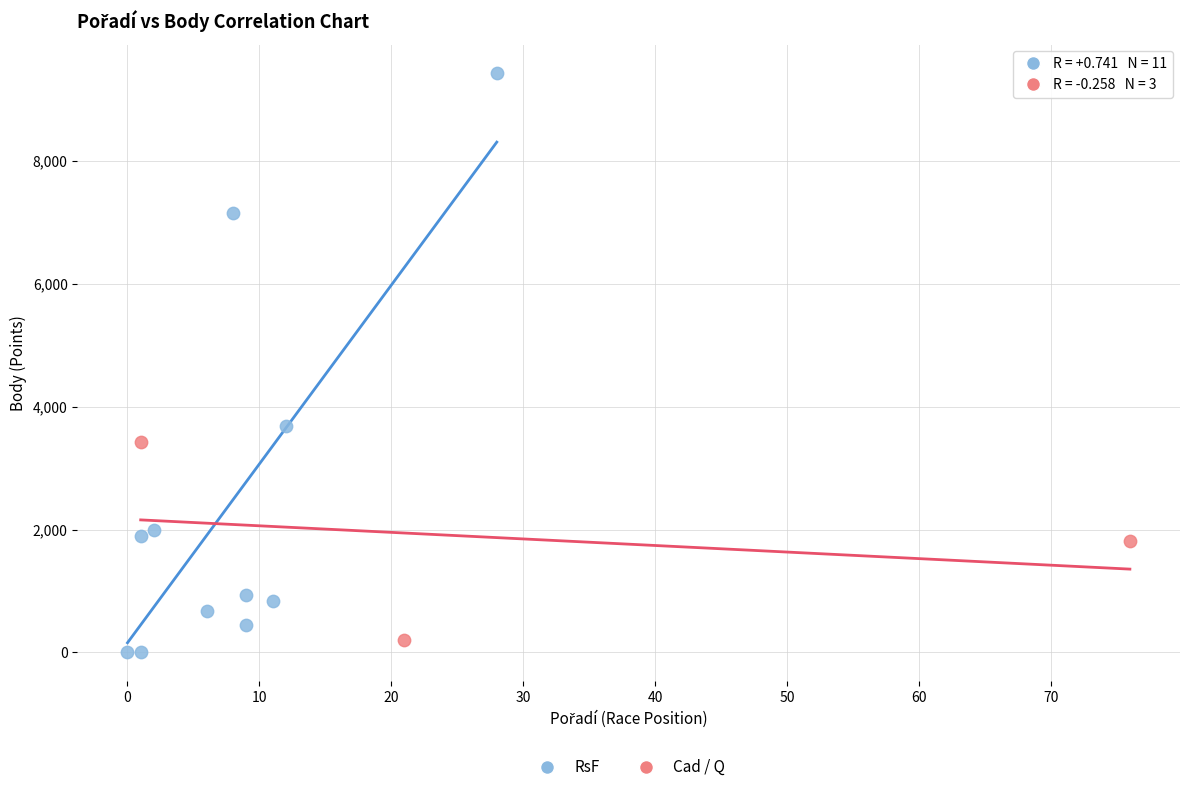

Which series has the widest spread of Y values?

RsF